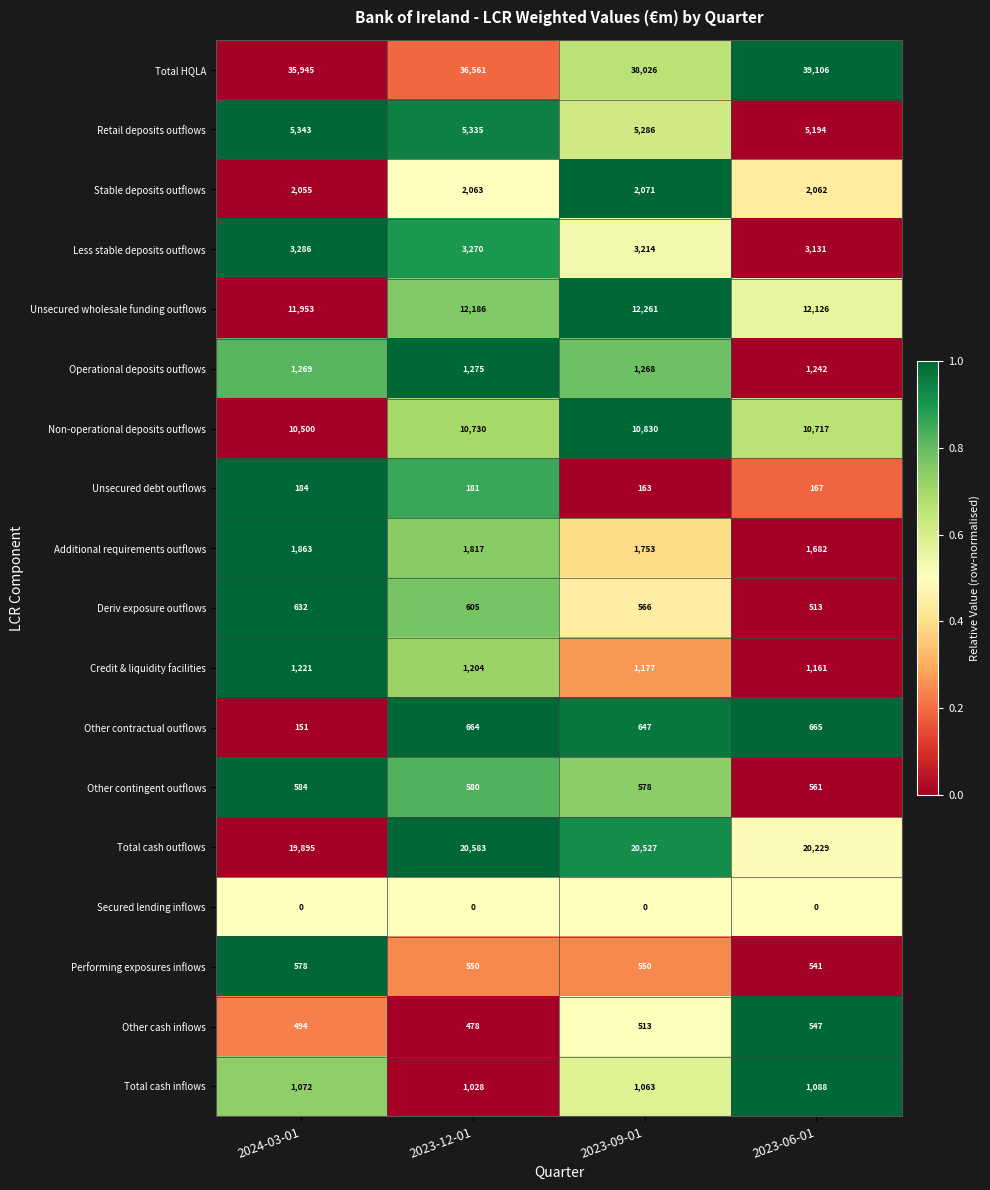

How many categories are shown in the chart?

4